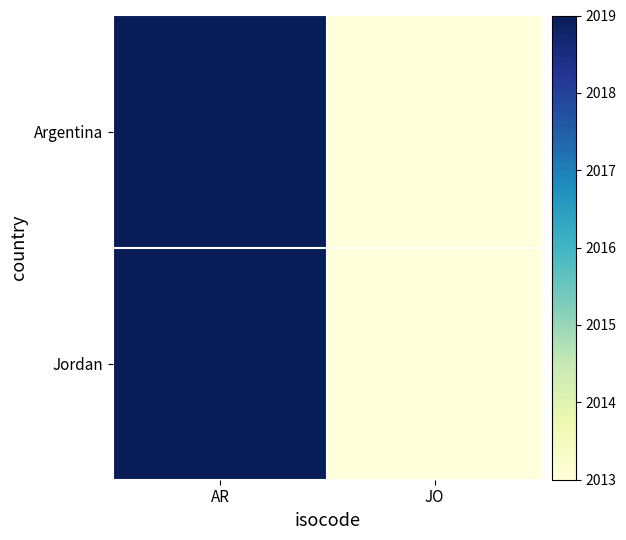

Rank the series at JO from lowest to highest value.

Argentina, Jordan